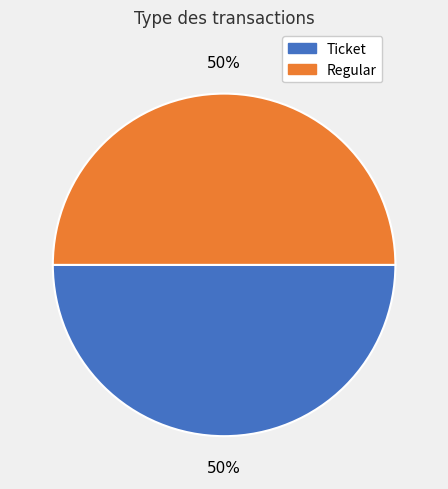

Is it true that Ticket is 50% of the pie?

True